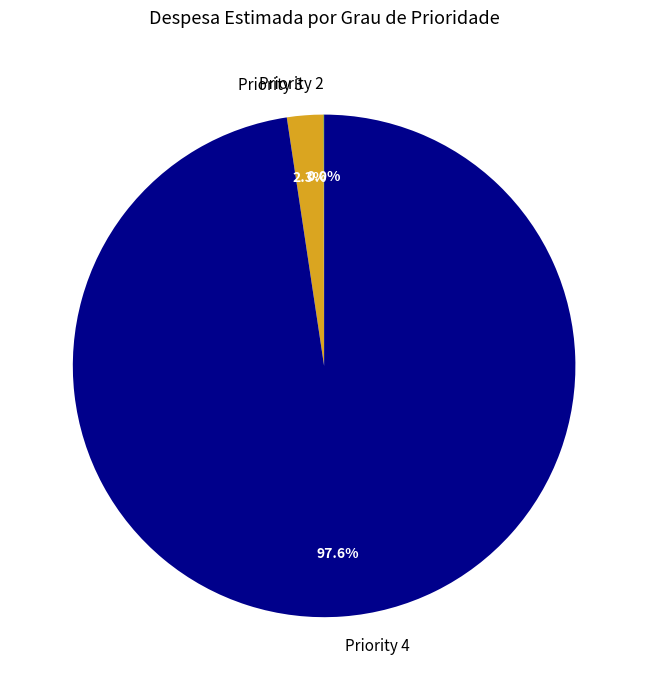

What is the largest slice in the pie chart?

Priority 4